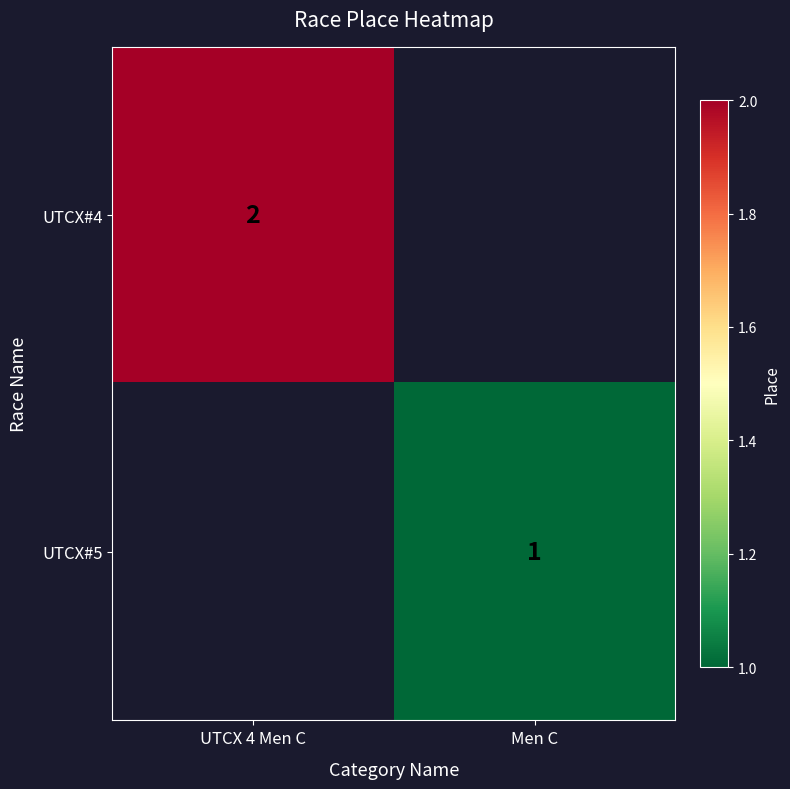

The UTCX#5 series shows 0.4 at Men C. True or false?

False